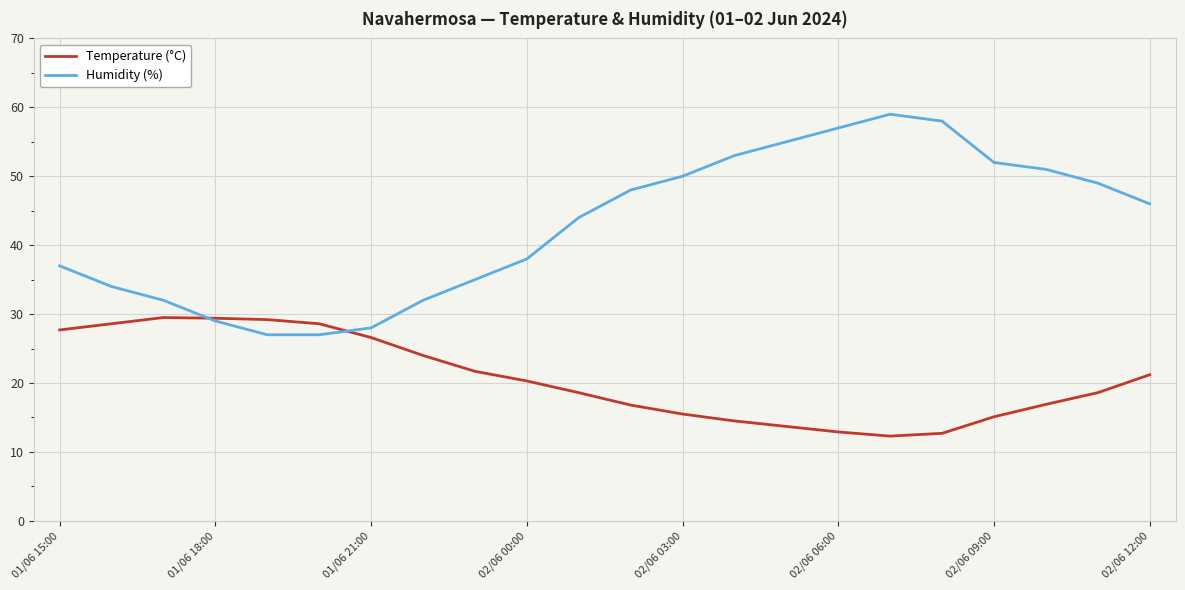

List the series in order of their peak value, highest first.

Humidity (%), Temperature (°C)